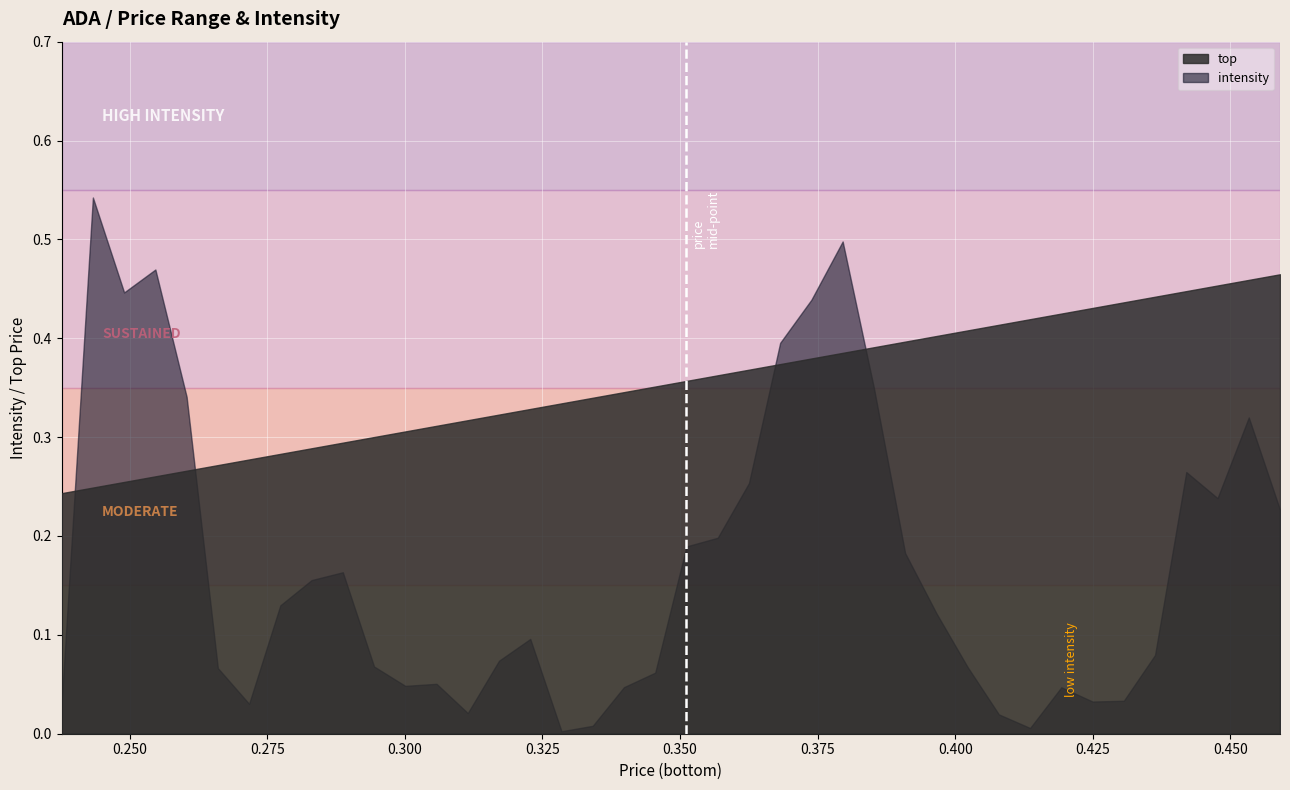

Which series has the largest total across all categories?

top